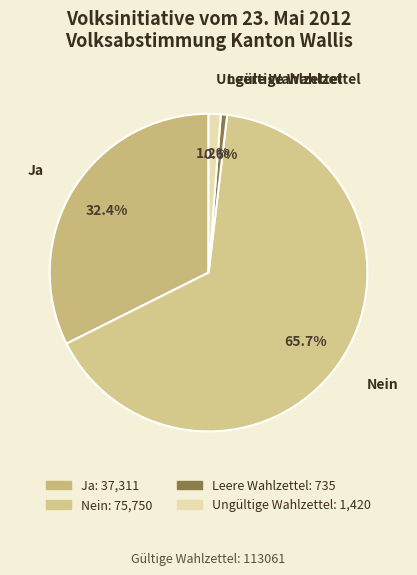

The Leere Wahlzettel slice represents 1% of the pie. True or false?

True